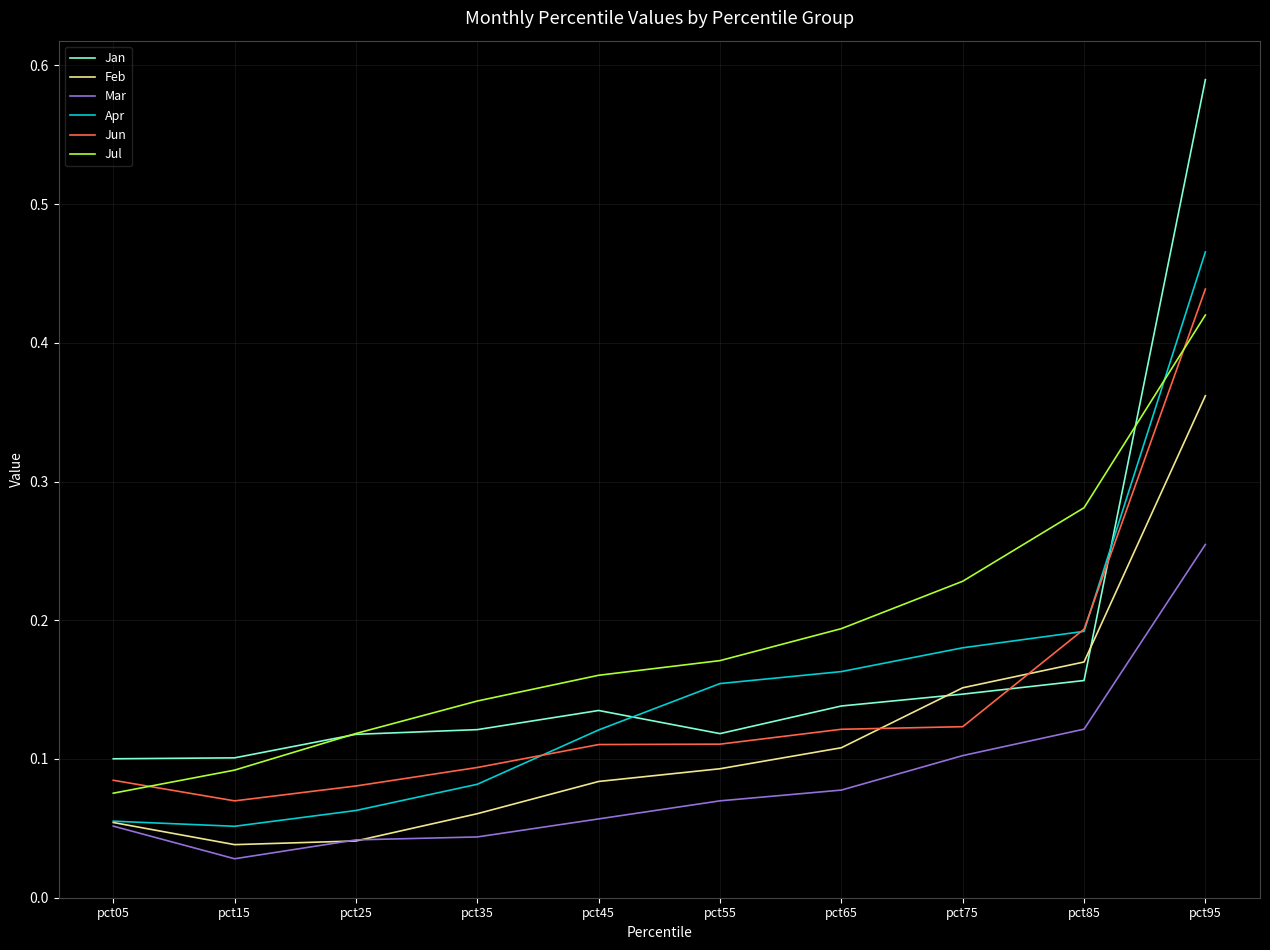

The value of Apr at pct75 is 0.2. True or false?

True